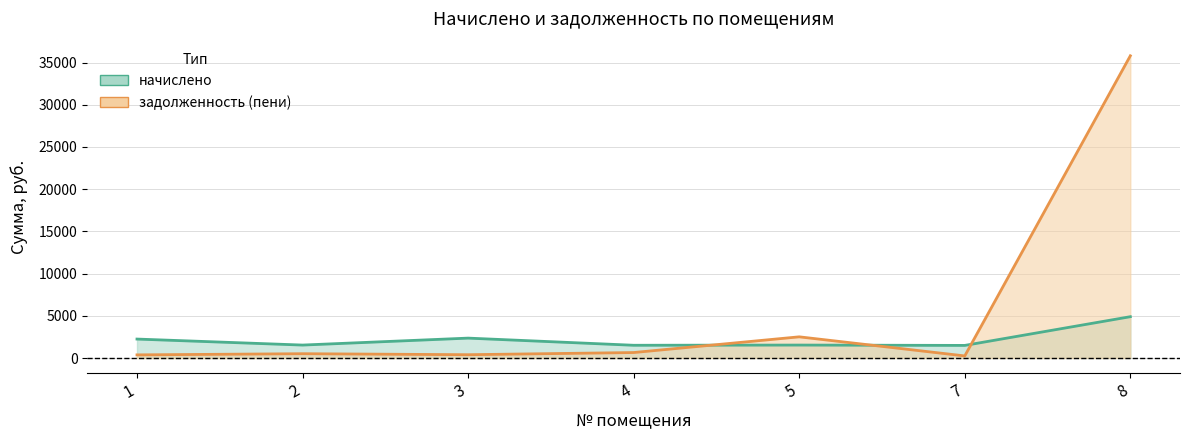

Where is the first local minimum for начислено?

2